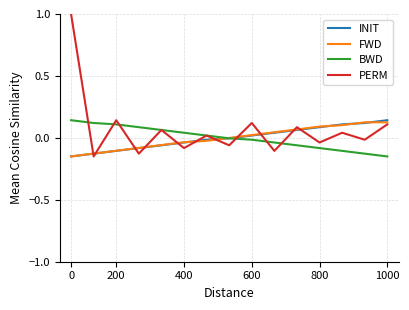

Which series has the widest spread of values?

PERM